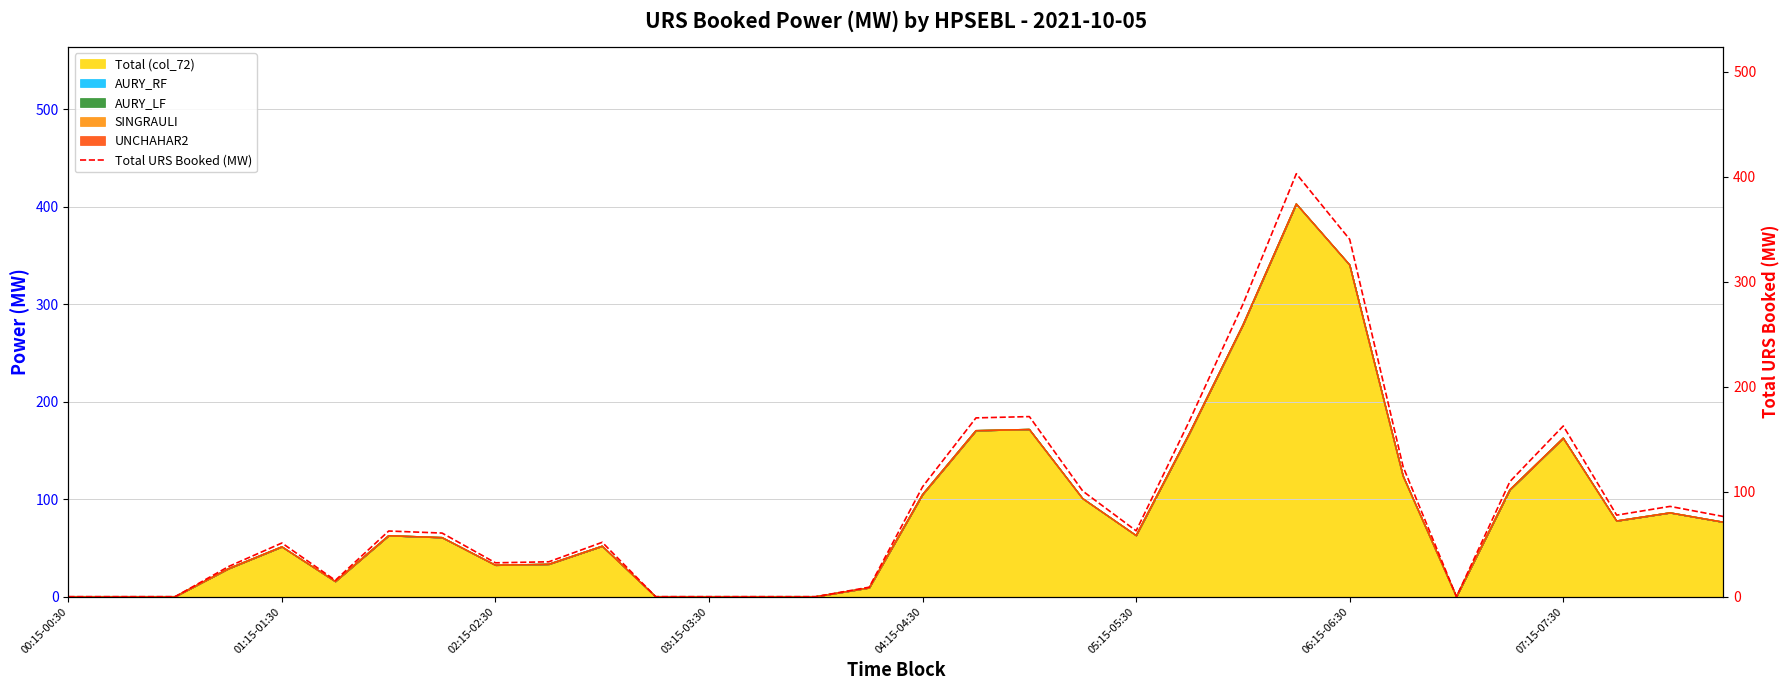

The chart shows a value of 76.4 at 31. True or false?

True